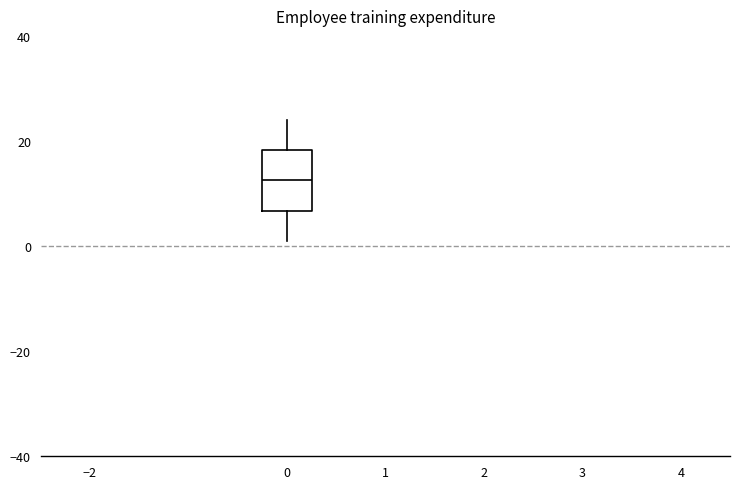

Transcribe this box plot: give where the median line is, the range the box spans, and where the two whiskers end, as read against the y-axis. The values are not printed on the chart, so give them approximately, as read against the axis.

median 12, box 6 to 18, whiskers 2 to 24